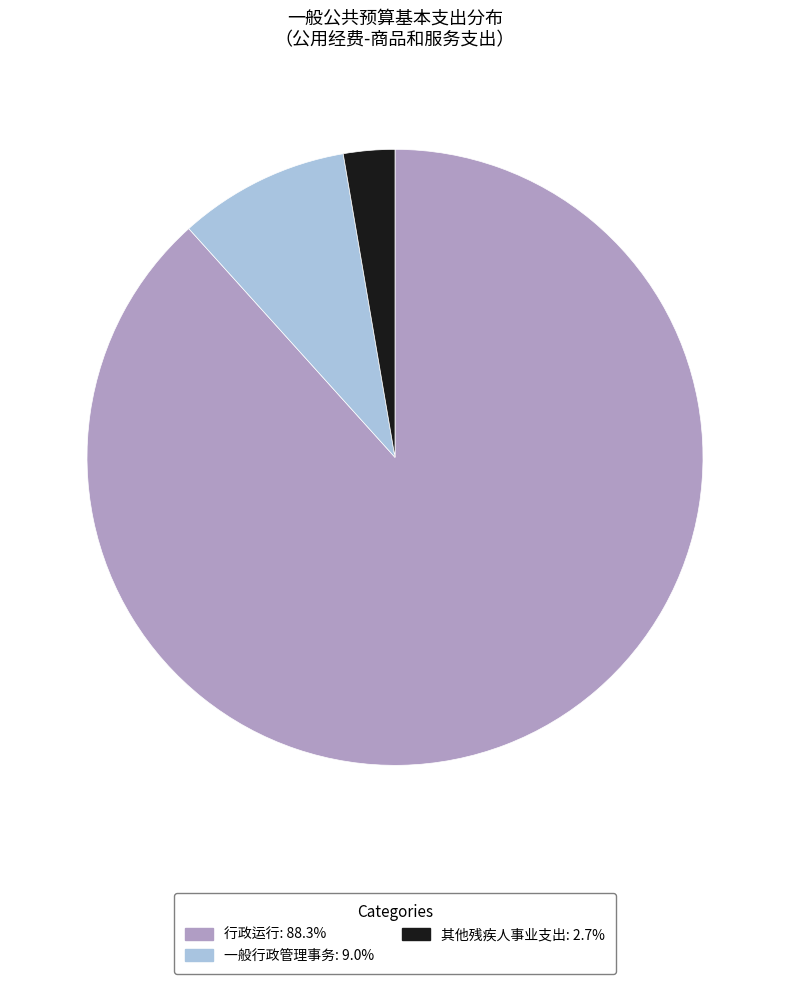

Which category has the smallest portion of the pie?

其他残疾人事业支出